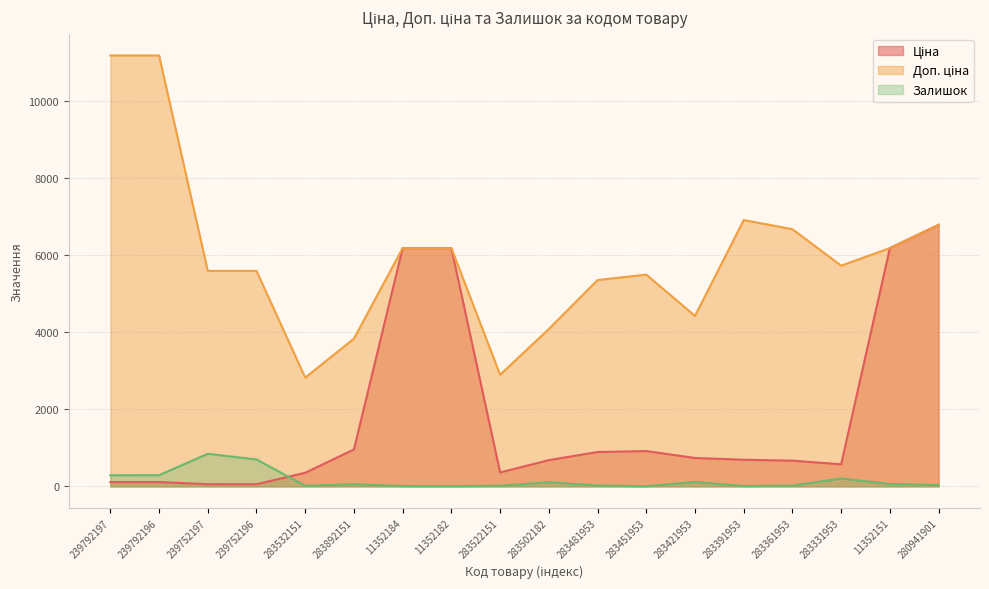

The value of Ціна at 239792197 is 111.8. True or false?

True